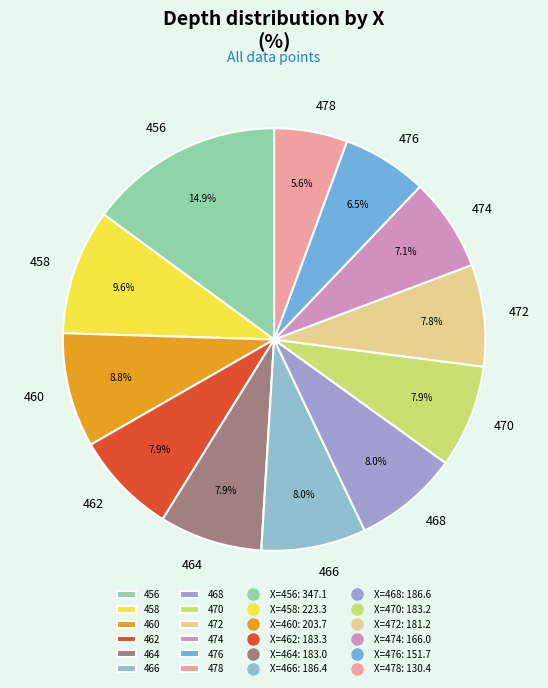

True or false: 470 accounts for 8% of the total.

True